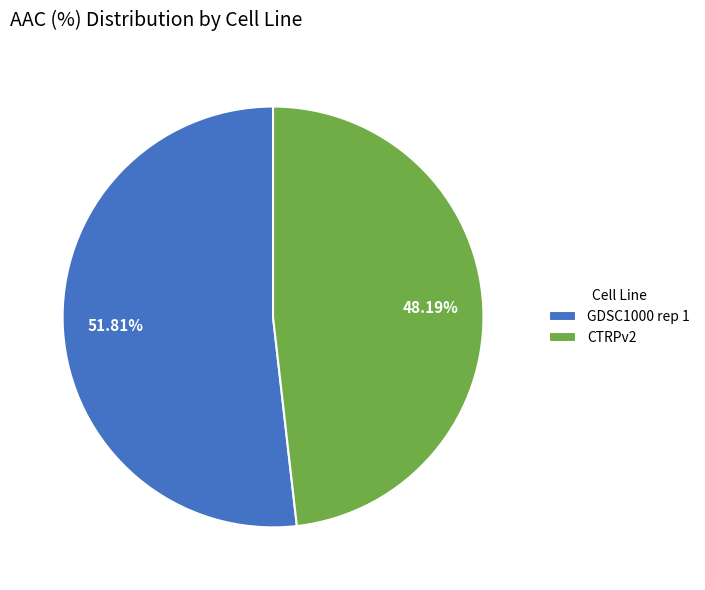

Is the sum of CTRPv2 and GDSC1000 rep 1 greater than half?

Yes